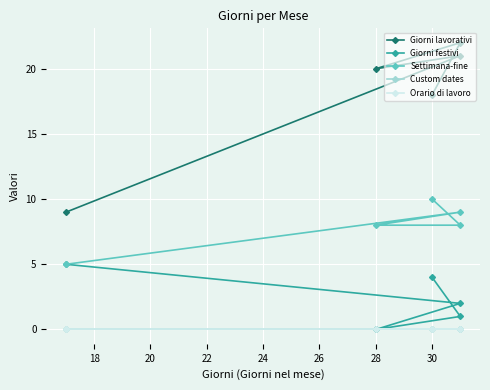

Count the Giorni festivi values in the range 1 to 4.

3